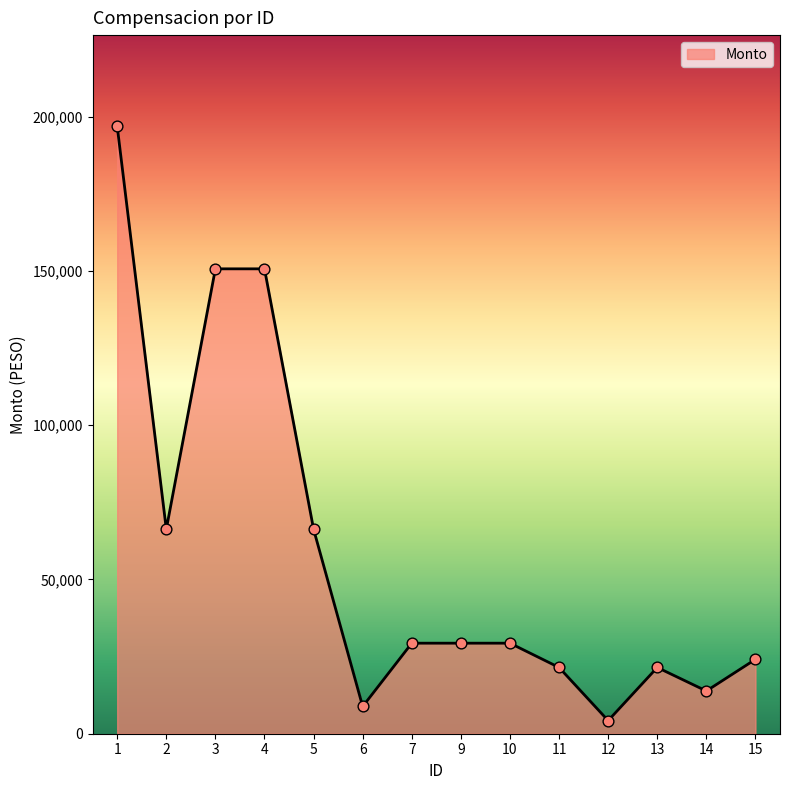

Approximately how many times larger is the value at 2 compared to 1?

0.3